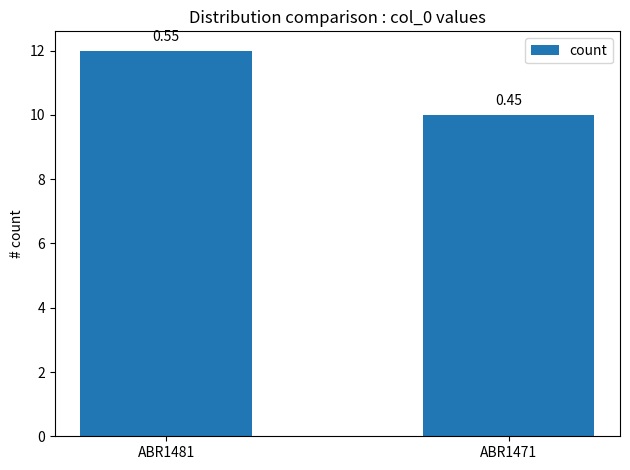

Reading right to left, list all the values displayed in this chart.

10	12